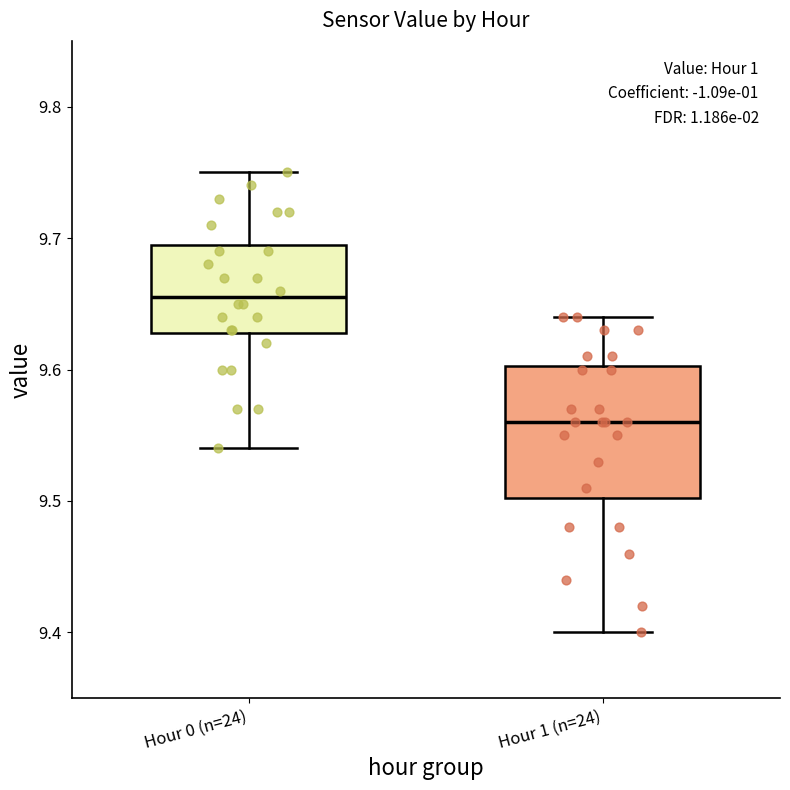

Reading left to right, transcribe this box plot: for each box, give where its median line is, the range the box spans, and where its two whiskers end, as read against the y-axis. The values are not printed on the chart, so give them approximately, as read against the axis.

Hour 0 (n=24): median 9.66, box 9.63 to 9.70, whiskers 9.54 to 9.75
Hour 1 (n=24): median 9.56, box 9.50 to 9.60, whiskers 9.40 to 9.64